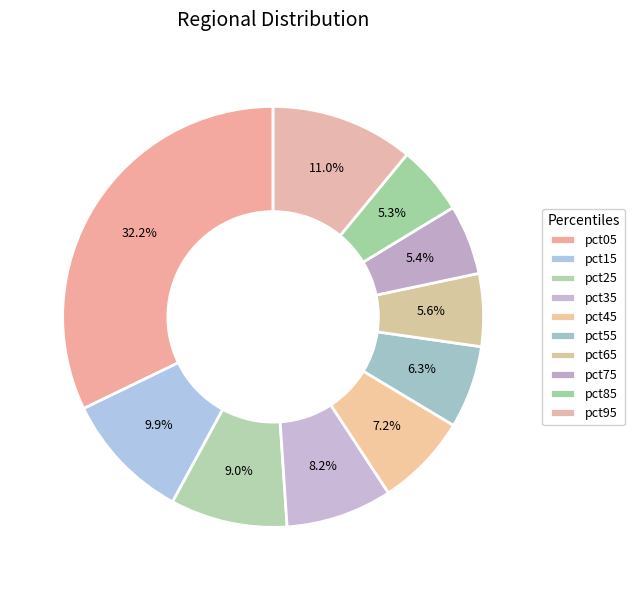

Rank the categories by value from lowest to highest.

pct85, pct75, pct65, pct55, pct45, pct35, pct25, pct15, pct95, pct05